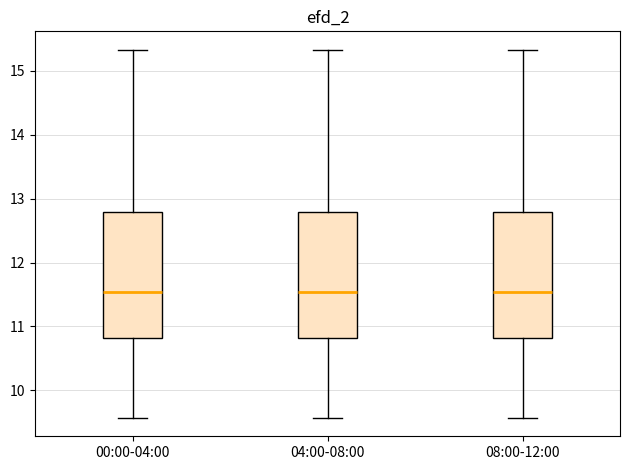

Reading left to right, read every box against the y-axis: the position of its median line, the range the box covers, and the ends of its whiskers. The values are not printed on the chart, so give them approximately, as read against the axis.

00:00-04:00: median 11.5, box 10.8 to 12.8, whiskers 9.6 to 15.3
04:00-08:00: median 11.5, box 10.8 to 12.8, whiskers 9.6 to 15.3
08:00-12:00: median 11.5, box 10.8 to 12.8, whiskers 9.6 to 15.3